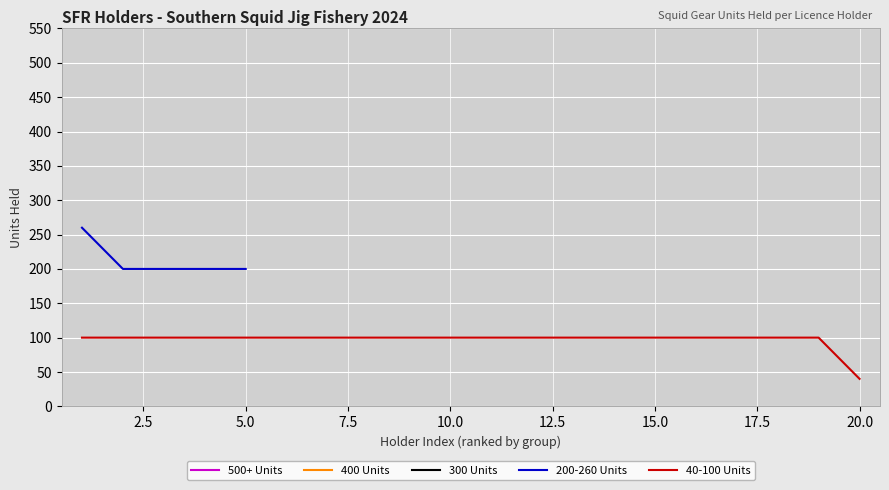

What is the average value of the 40-100 Units series?

97